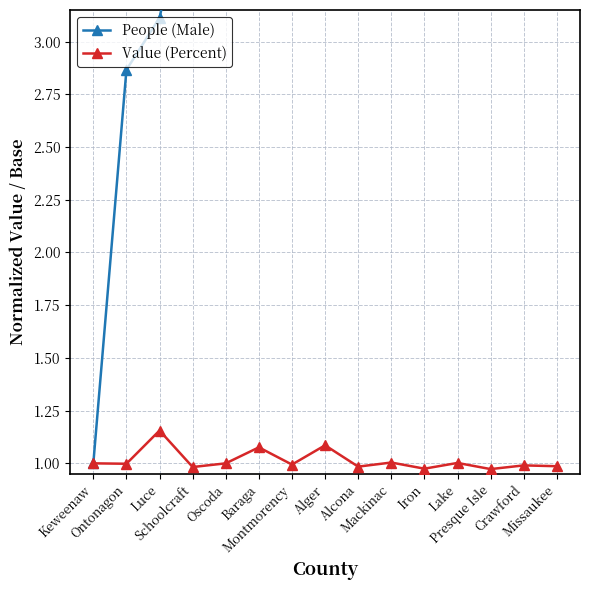

Between Luce and Presque Isle, which is larger?

Presque Isle